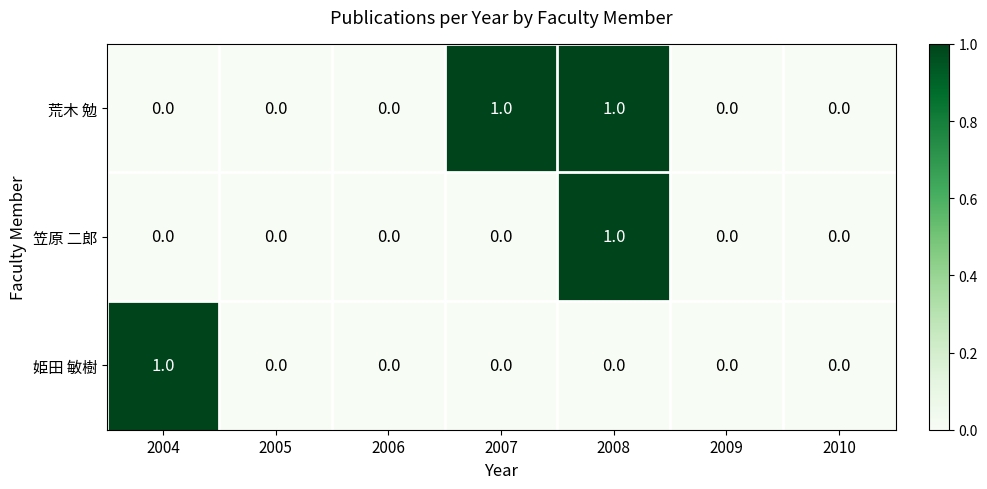

What is the spread (max minus min) of values at 2008?

1